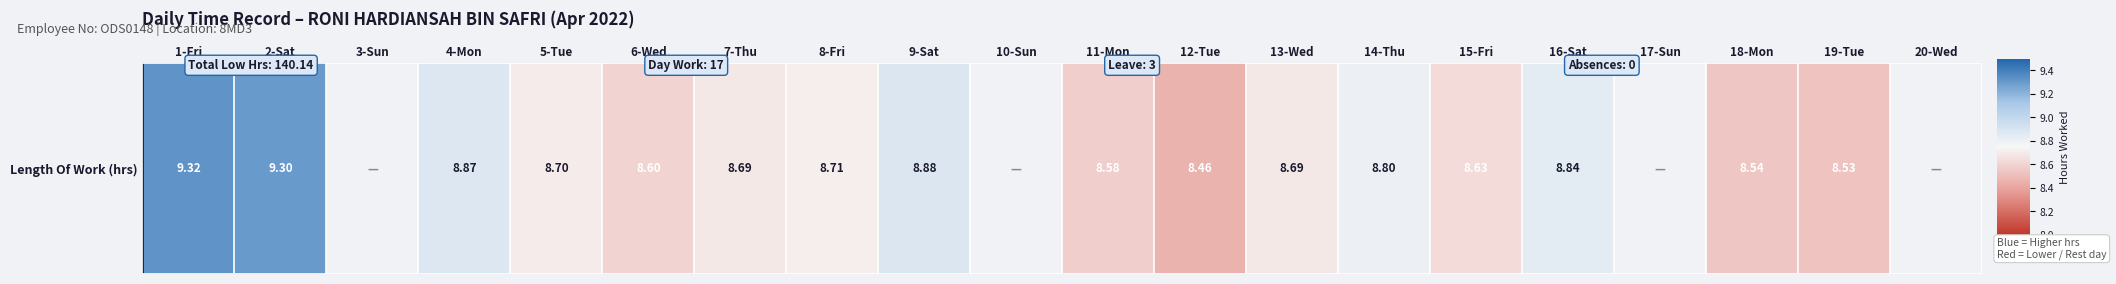

Which label corresponds to the smallest value in the chart?

3-Sun